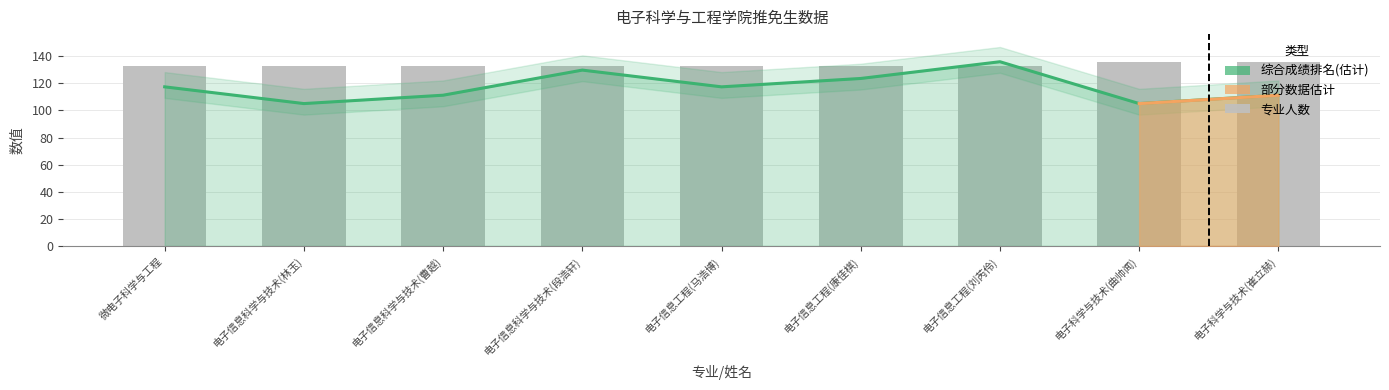

What is the sum of the 综合成绩排名(估计) values at 电子科学与技术(崔立赫) and 电子信息科学与技术(曹越)?

222.5